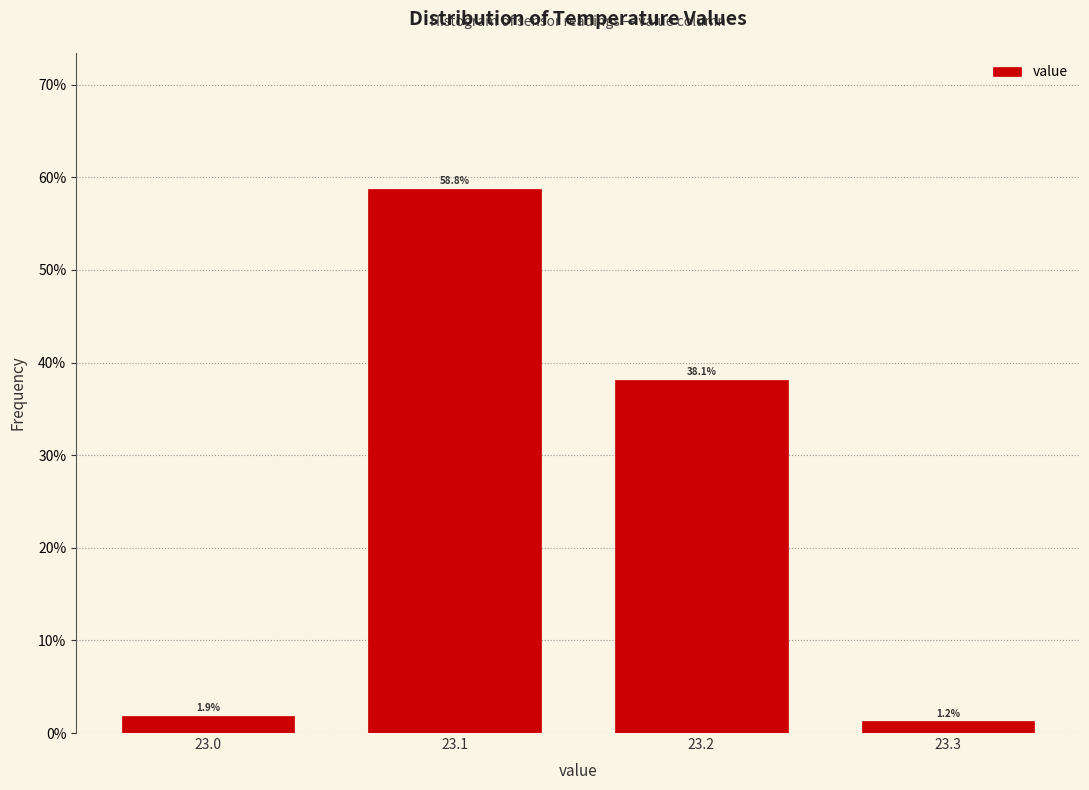

How tall is the bar that spans 23.05 to 23.15 on the x-axis?

58.8